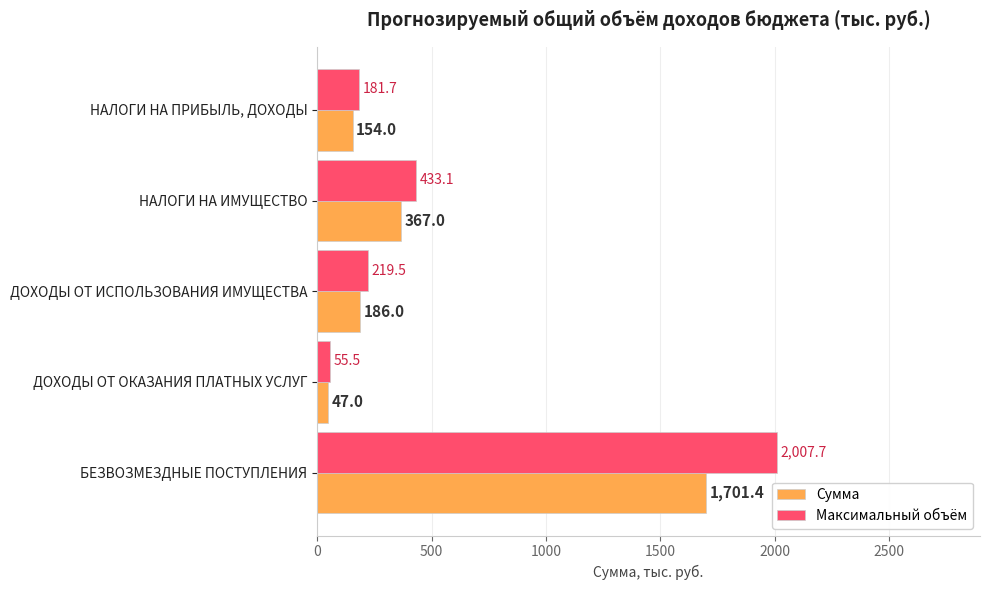

At НАЛОГИ НА ПРИБЫЛЬ, ДОХОДЫ, list the series in order from smallest to largest.

Сумма, Максимальный объём